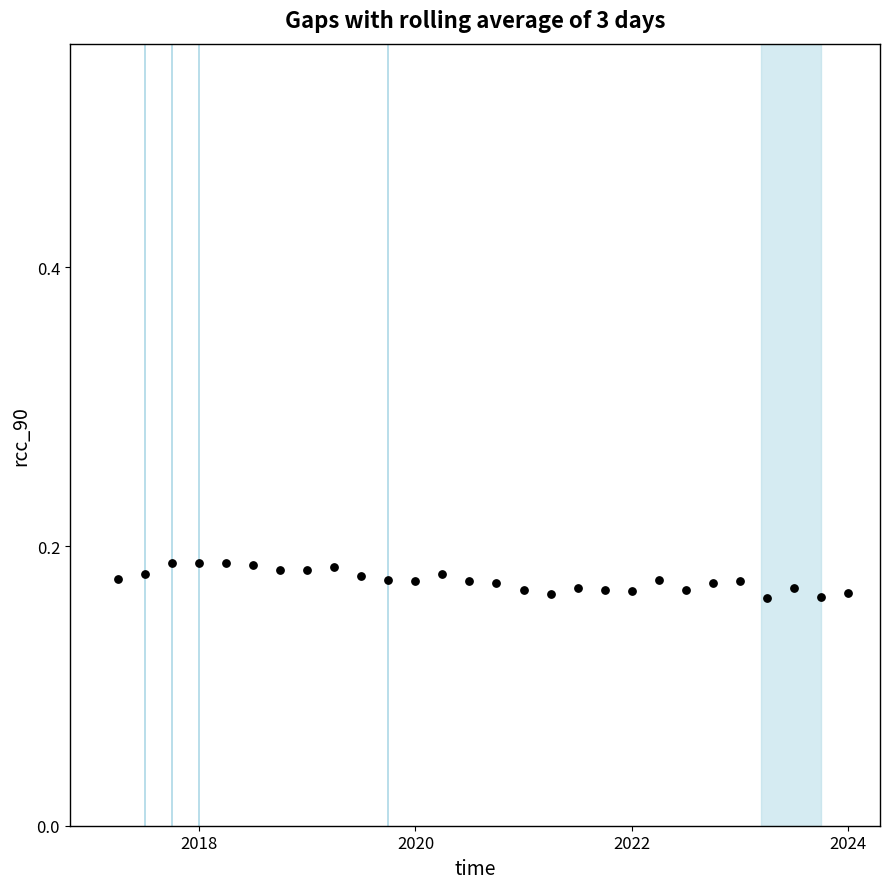

What is the range of X values (max minus min)?

6.8